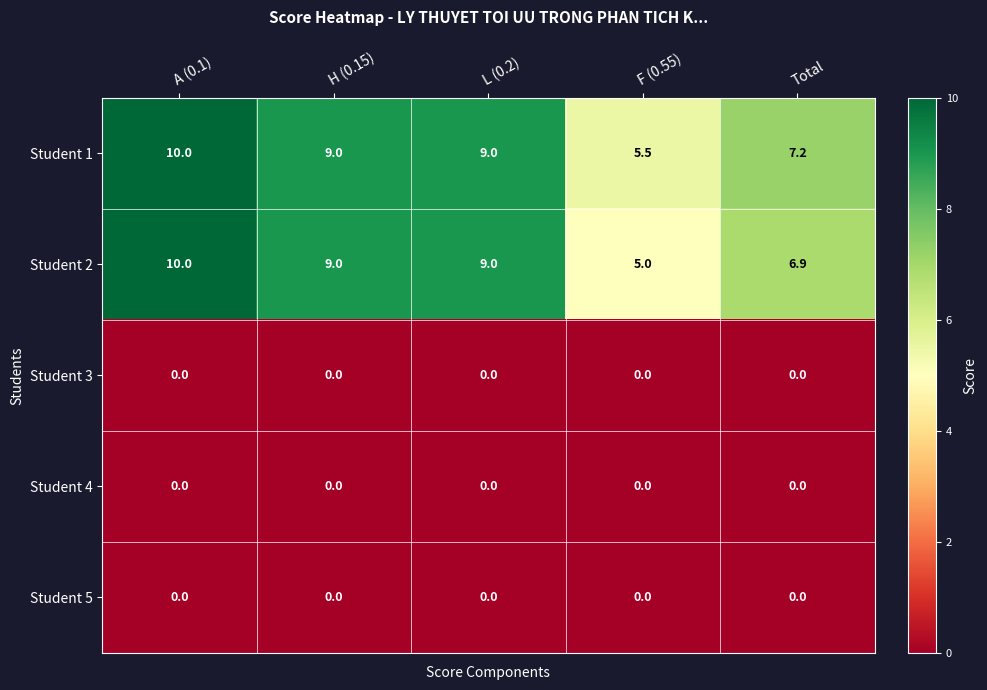

At which category does the chart reach its peak across all series?

A (0.1)